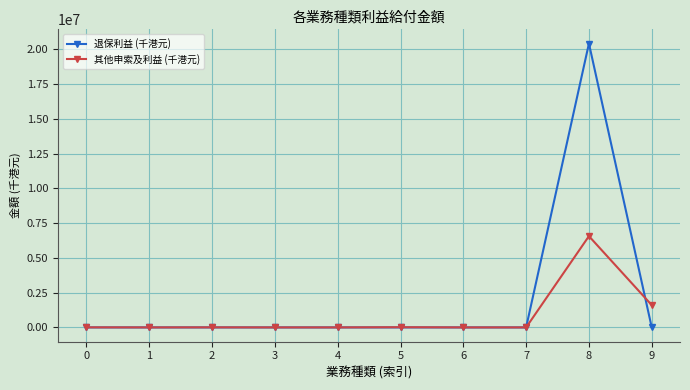

Is it true that 退保利益 (千港元) equals 378 at 0?

True